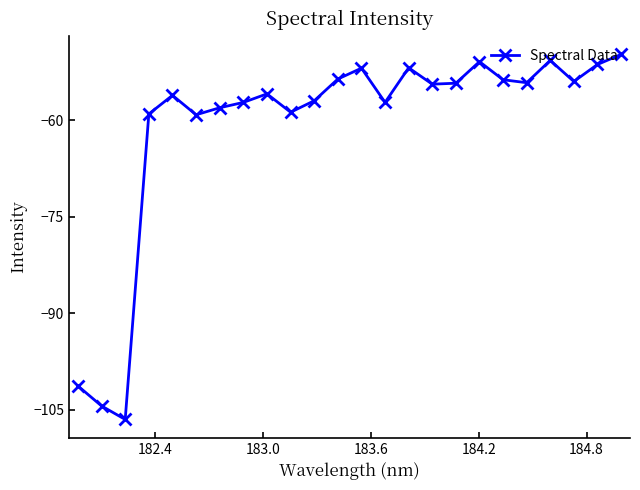

What is the greatest value displayed?

-49.8